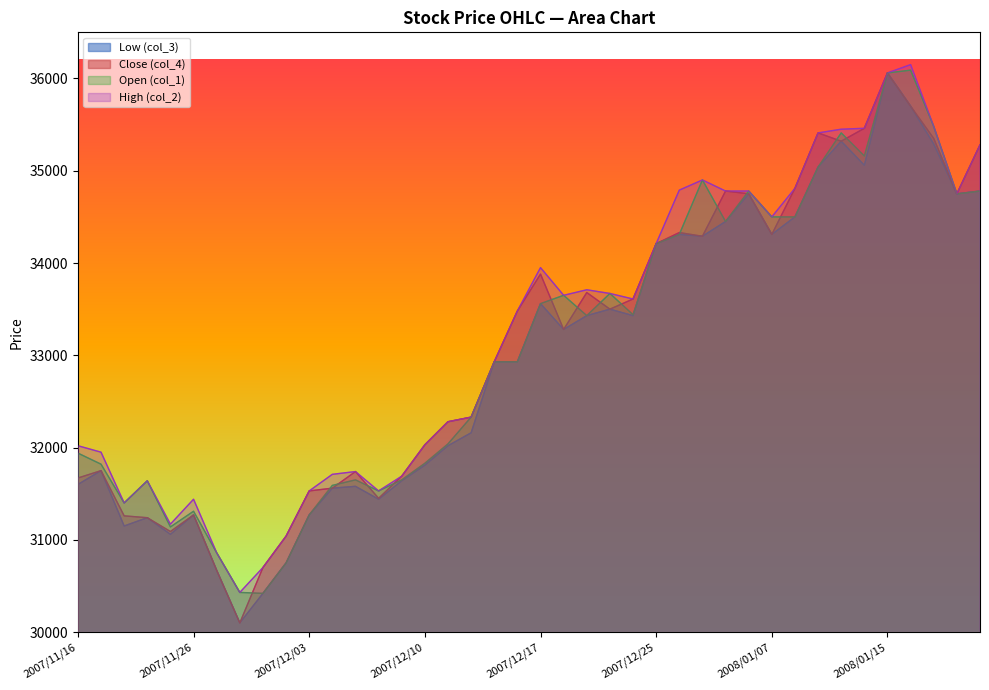

True or false: Low (col_3) and Open (col_1) cross at least once.

False